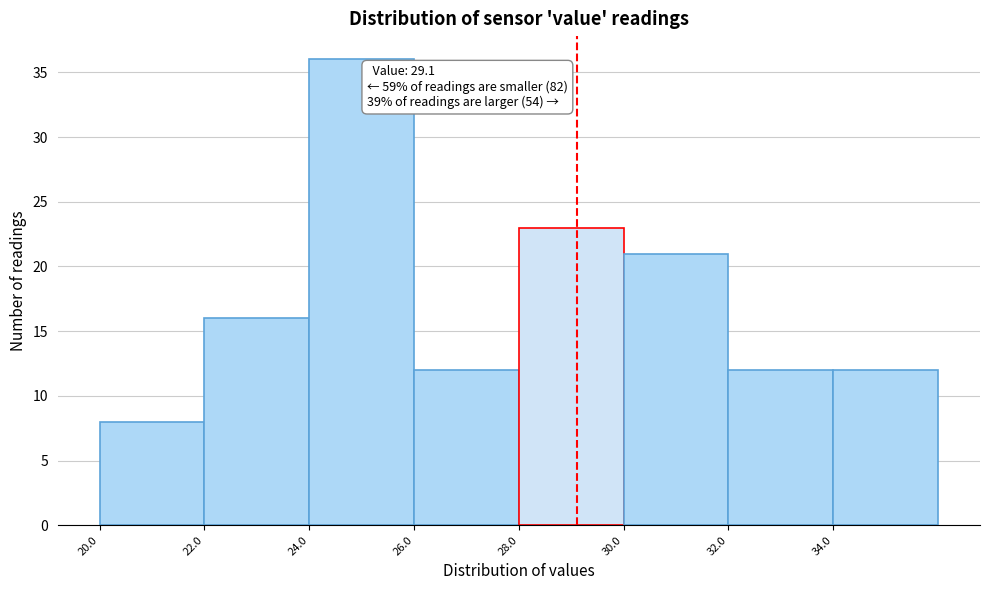

Which range on the x-axis has the tallest bar?

24 to 26